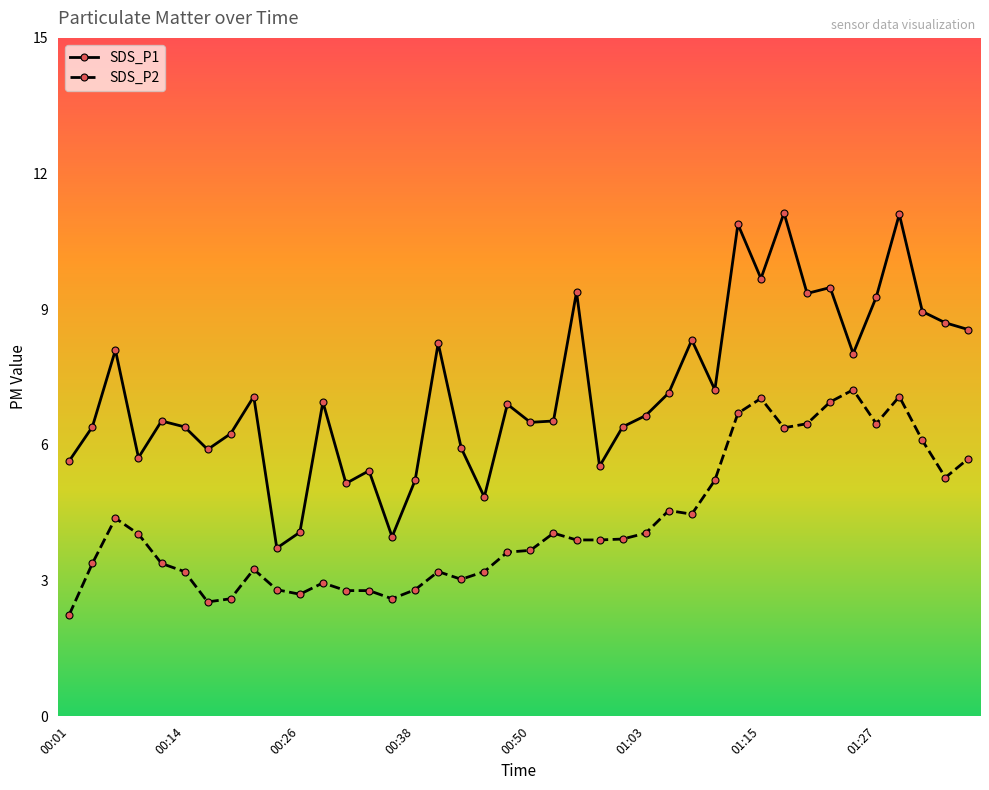

True or false: SDS_P2 has more than 1 interior local peaks.

True